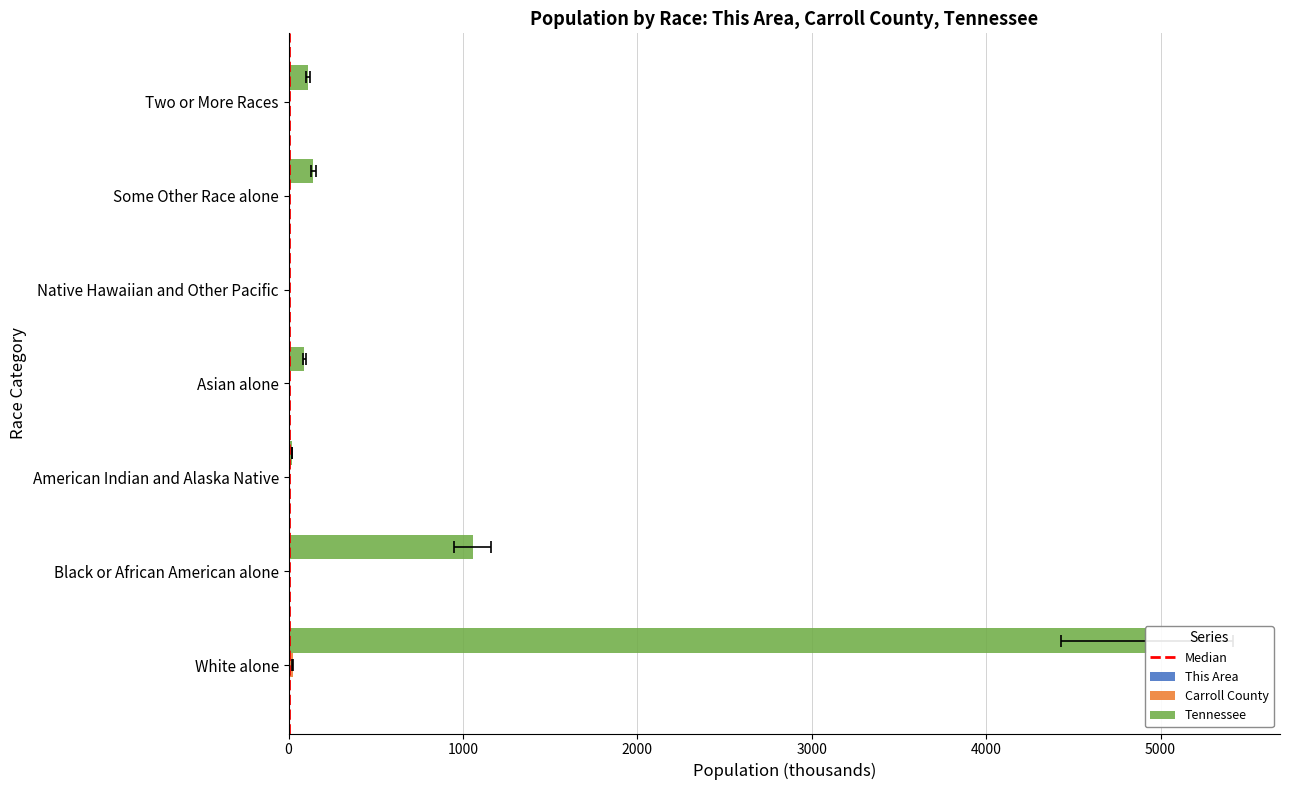

At how many categories does at least one series exceed 3866?

1